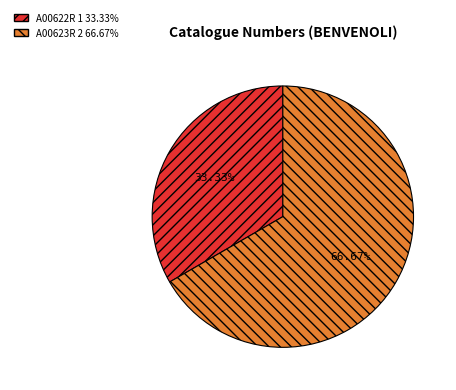

To the nearest percent, what is the difference between the A00622R and A00623R slice percentages?

33%